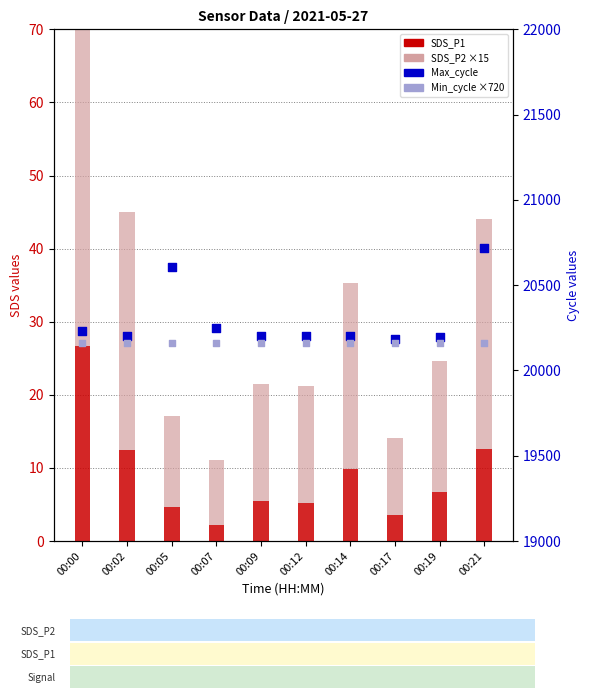

What are all the series names shown in the legend?

SDS_P1, SDS_P2 ×15, Max_cycle, Min_cycle ×720